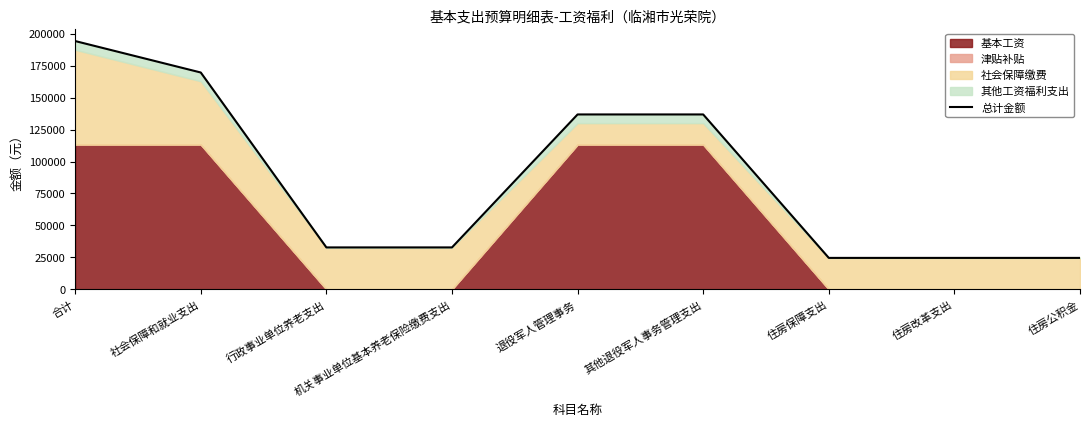

What is the difference between the maximum and second lowest values?

169654.7